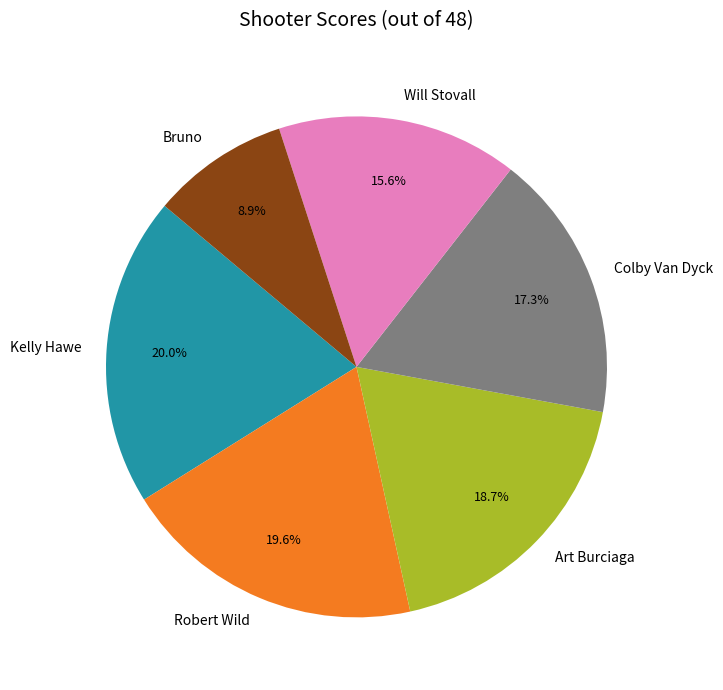

What is the total percentage of Robert Wild and Colby Van Dyck?

36.9%